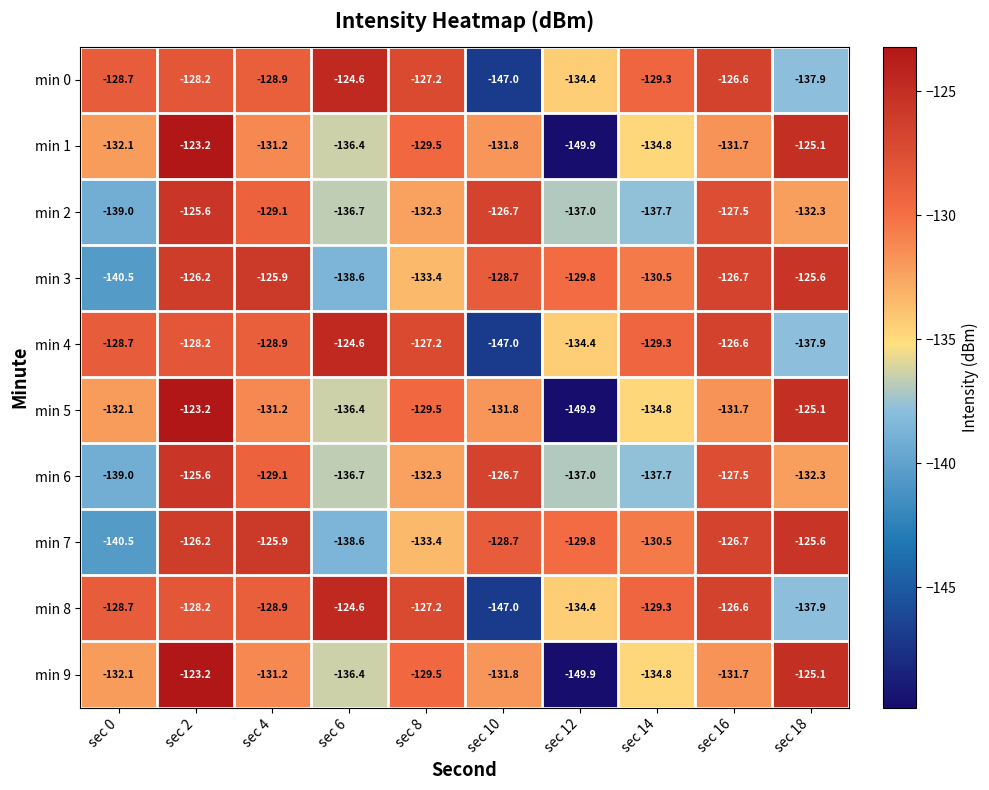

What is the difference between the highest and lowest values at sec 12?

20.1